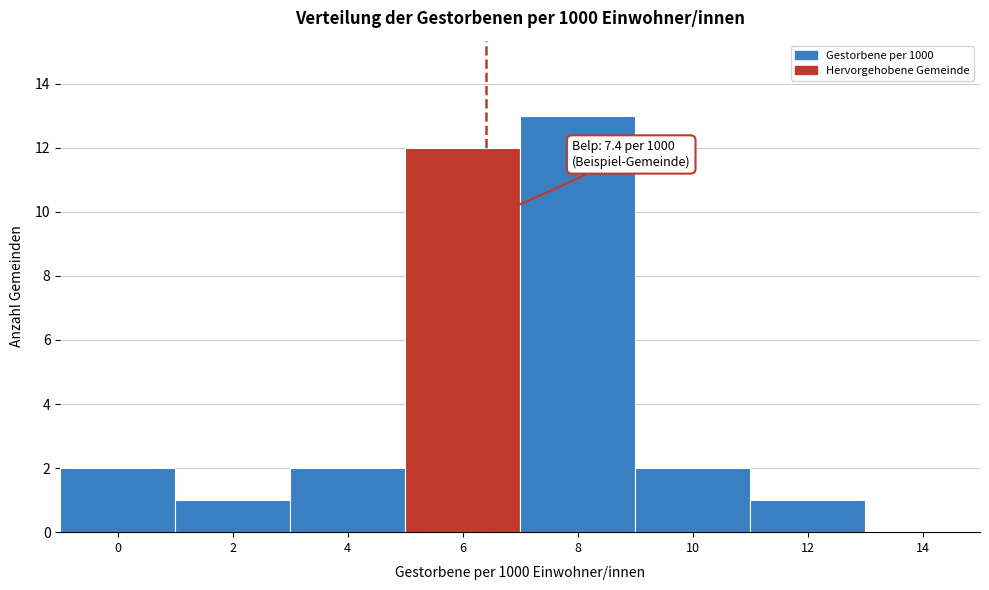

Reading left to right, what are all the values shown in this chart?

0=2	2=1	4=2	6=12	8=13	10=2	12=1	14=0